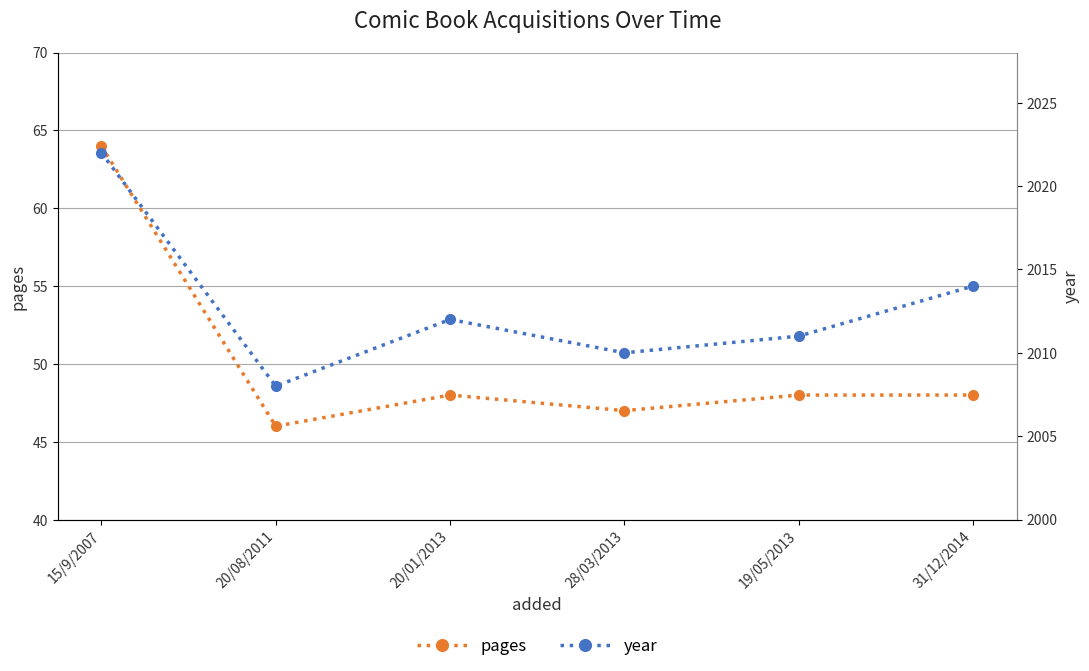

At which category does pages reach its first local valley?

20/08/2011